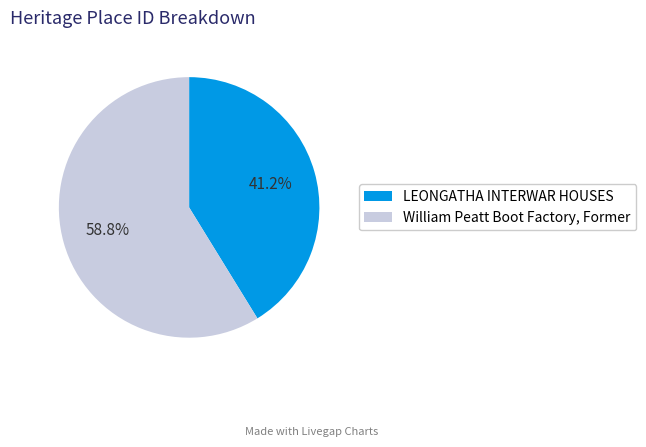

Which slice represents more than half of the pie?

William Peatt Boot Factory, Former